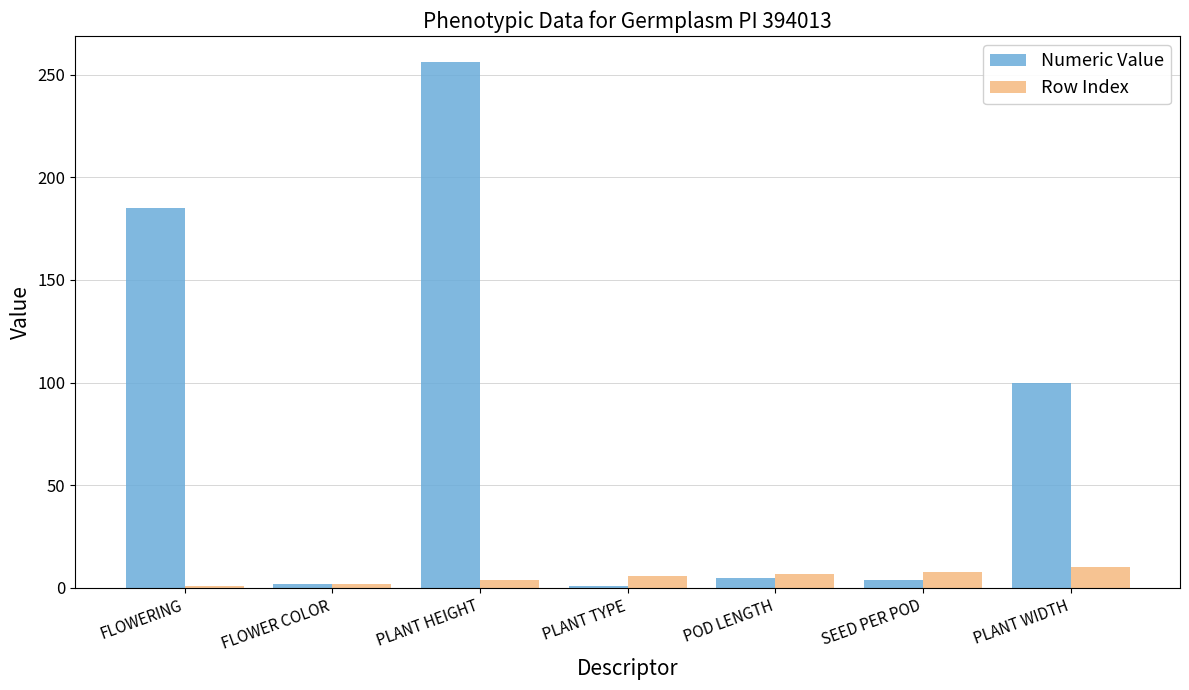

Is it true that Numeric Value equals 100 at PLANT WIDTH?

True